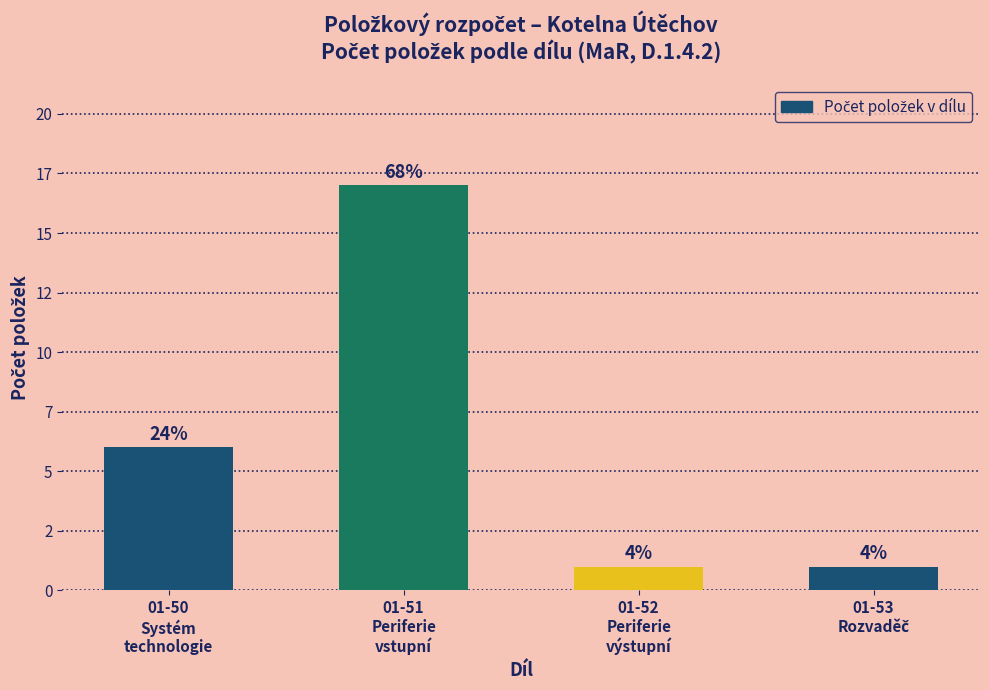

Between 01-53
Rozvaděč and 01-50
Systém
technologie, which is larger?

01-50
Systém
technologie